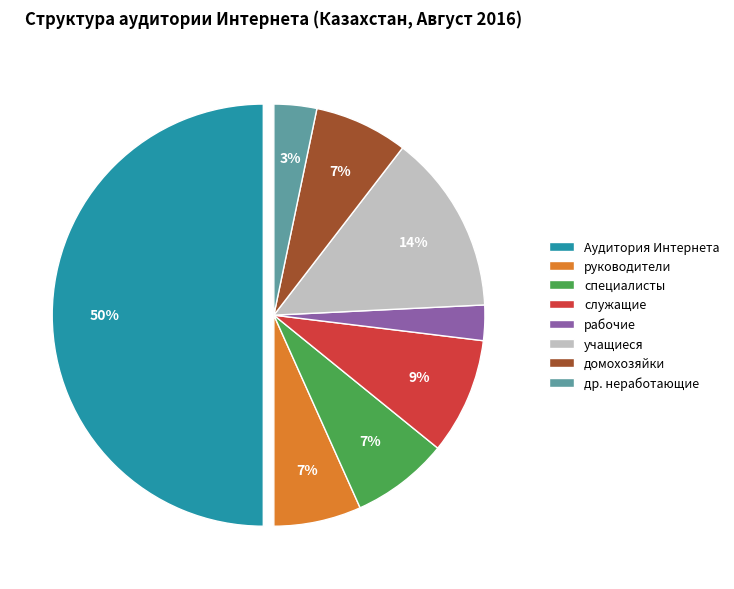

Does руководители represent more than half of the total?

No